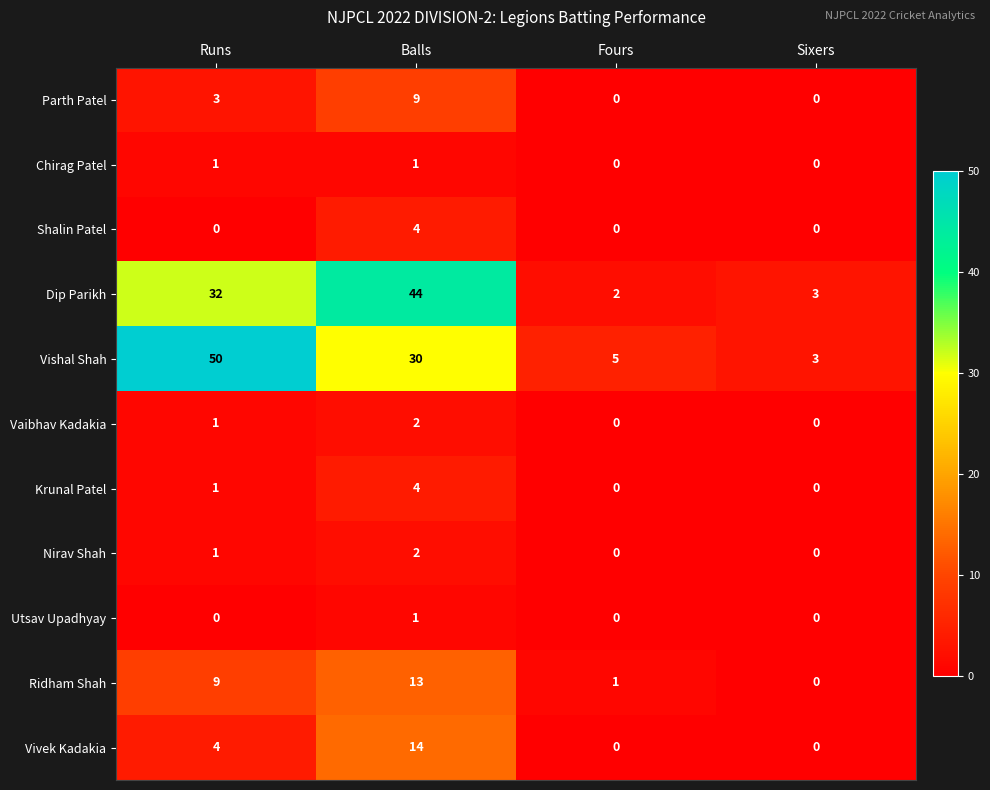

Which series has the largest range (max minus min)?

Vishal Shah